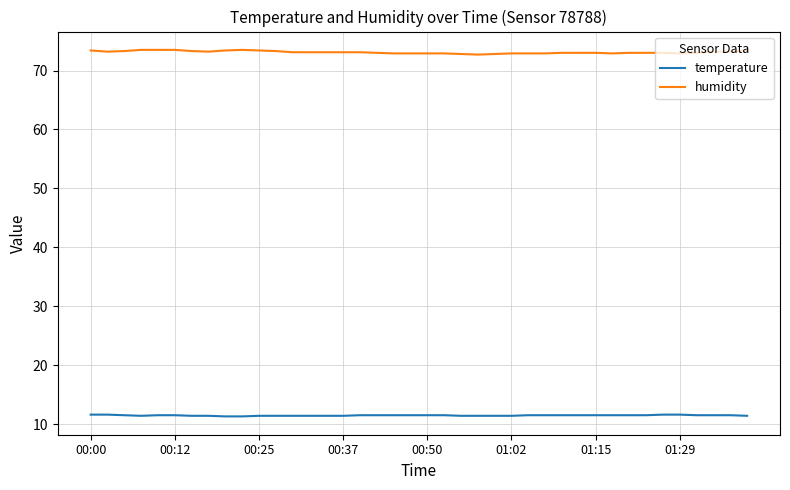

Which series has the largest total across all categories?

humidity